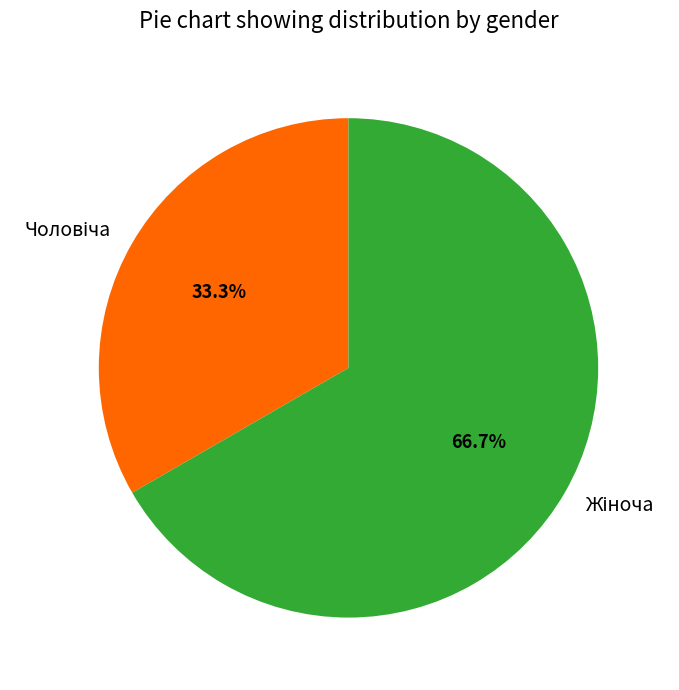

Is there a majority slice in this chart?

Yes